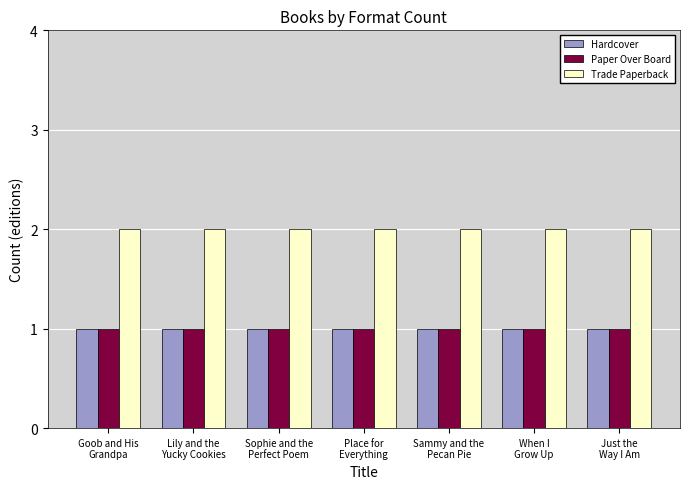

Reading left to right, transcribe all the data shown in this chart.

Hardcover: 1	1	1	1	1	1	1
Paper Over Board: 1	1	1	1	1	1	1
Trade Paperback: 2	2	2	2	2	2	2